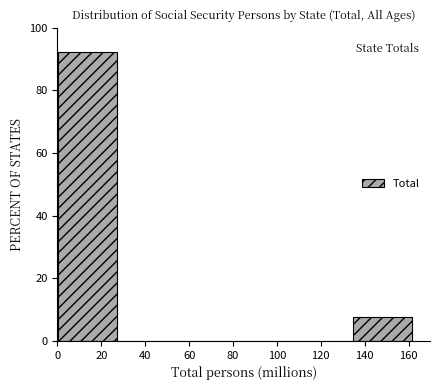

What is the height of the bar covering 134 to 162 on the x-axis? Neither the bar edges nor the heights are printed on the chart, so give them approximately, as read against the axes.

8